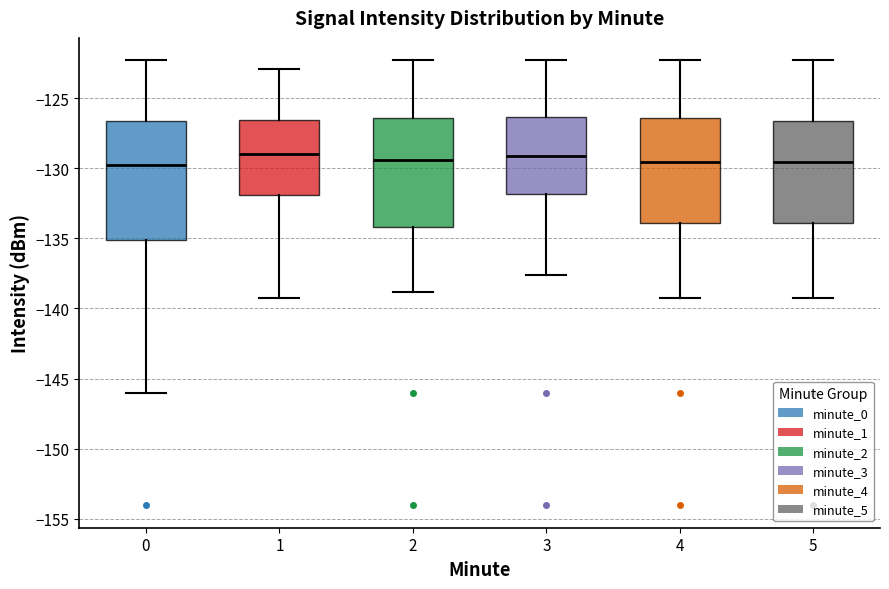

Reading left to right, read every box against the y-axis: the position of its median line, the range the box covers, and the ends of its whiskers. The values are not printed on the chart, so give them approximately, as read against the axis.

0: median -129.5, box -135.0 to -126.5, whiskers -146.0 to -122.5
1: median -129.0, box -132.0 to -126.5, whiskers -139.0 to -123.0
2: median -129.5, box -134.0 to -126.5, whiskers -139.0 to -122.5
3: median -129.0, box -132.0 to -126.5, whiskers -137.5 to -122.5
4: median -129.5, box -134.0 to -126.5, whiskers -139.0 to -122.5
5: median -129.5, box -134.0 to -126.5, whiskers -139.0 to -122.5